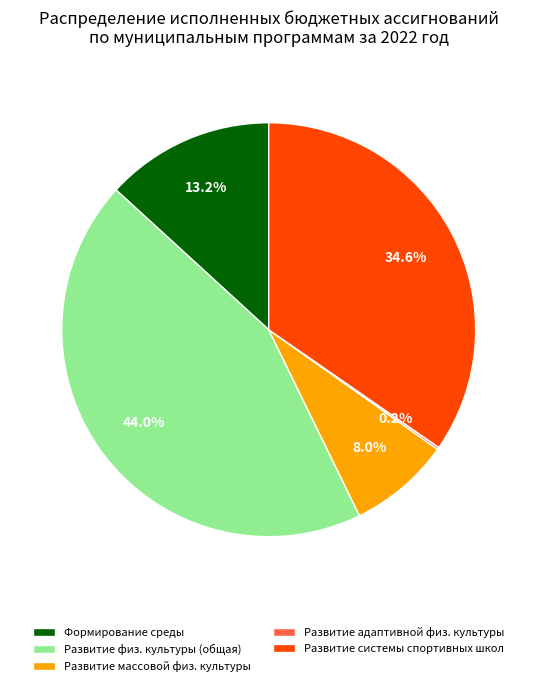

What portion of the pie excludes Развитие системы спортивных школ?

65.4%